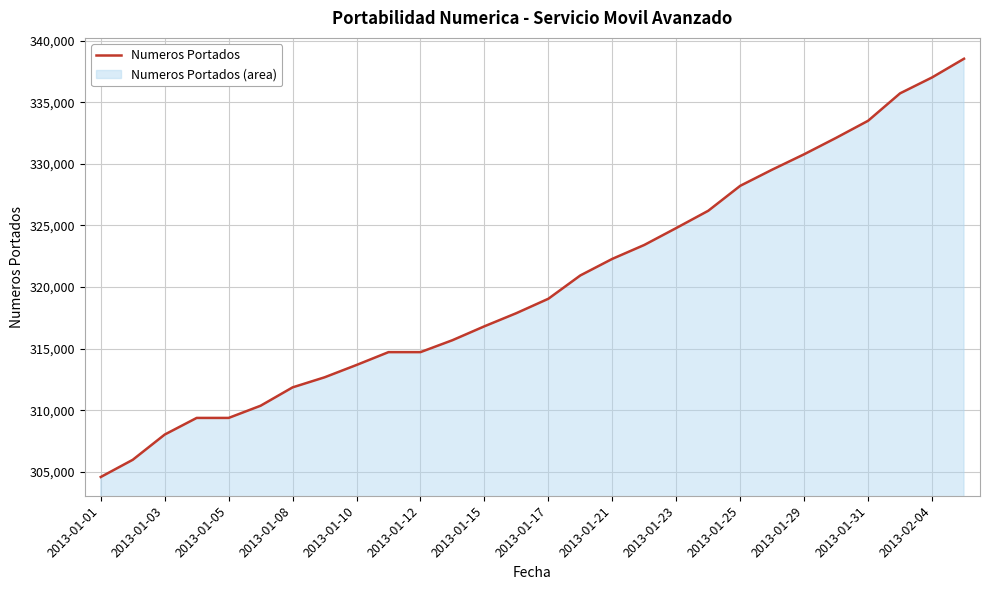

What is the difference between the values at 2013-01-29 and 2013-01-21?

8495